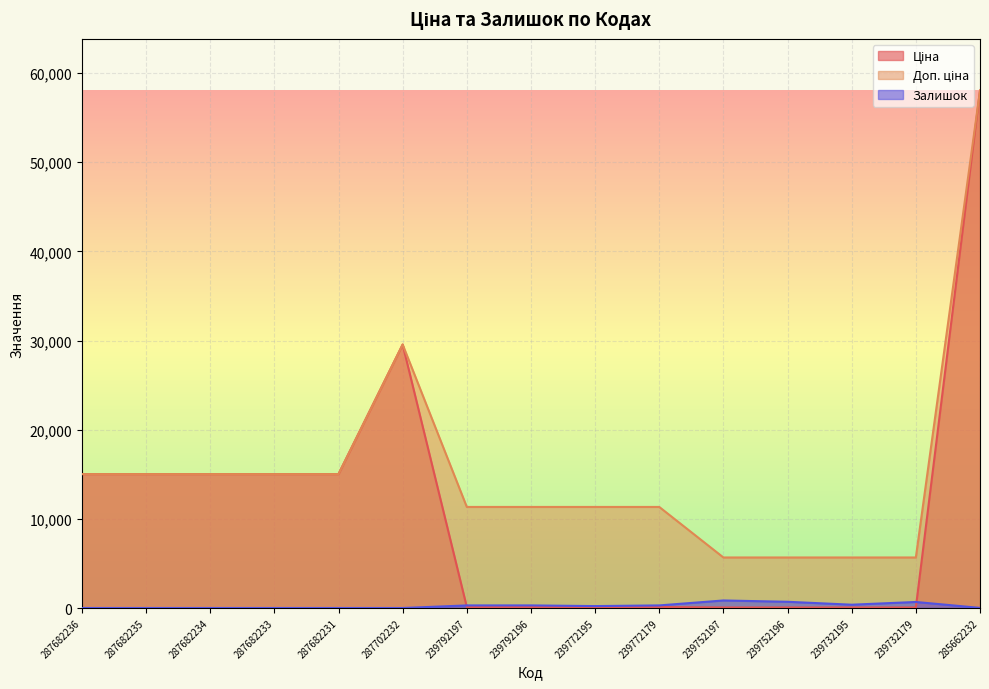

Reading left to right, extract all data points from this chart.

Ціна: 287682236=15019.2	287682235=15019.2	287682234=15019.2	287682233=15019.2	287682231=15019.2	287702232=29548.9	239792197=113.3	239792196=113.3	239772195=113.3	239772179=113.3	239752197=56.7	239752196=56.7	239732195=56.7	239732179=56.7	285662232=58037.0
Доп. ціна: 287682236=15019.2	287682235=15019.2	287682234=15019.2	287682233=15019.2	287682231=15019.2	287702232=29548.9	239792197=11334.0	239792196=11334.0	239772195=11334.0	239772179=11334.0	239752197=5667.0	239752196=5667.0	239732195=5667.0	239732179=5667.0	285662232=58037.0
Залишок: 287682236=0.0	287682235=0.0	287682234=0.0	287682233=0.0	287682231=0.0	287702232=0.0	239792197=289.0	239792196=290.0	239772195=215.0	239772179=290.0	239752197=845.0	239752196=698.0	239732195=370.0	239732179=676.0	285662232=12.0